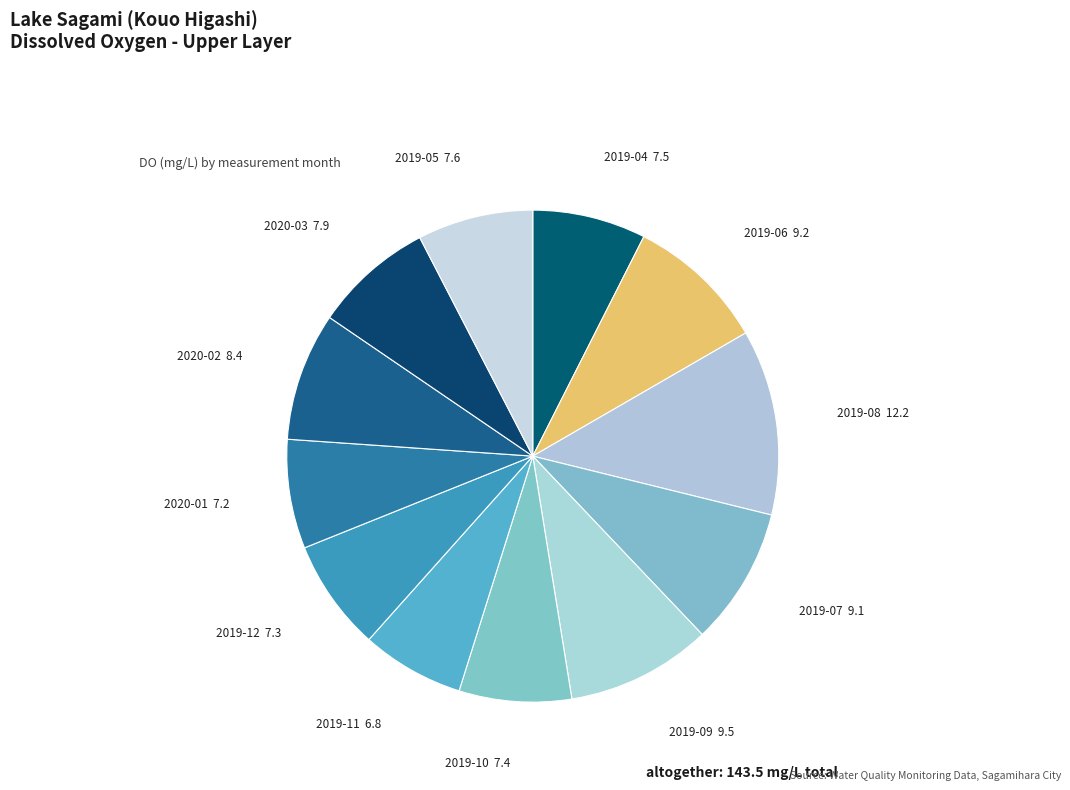

Count the number of slices in the pie.

12